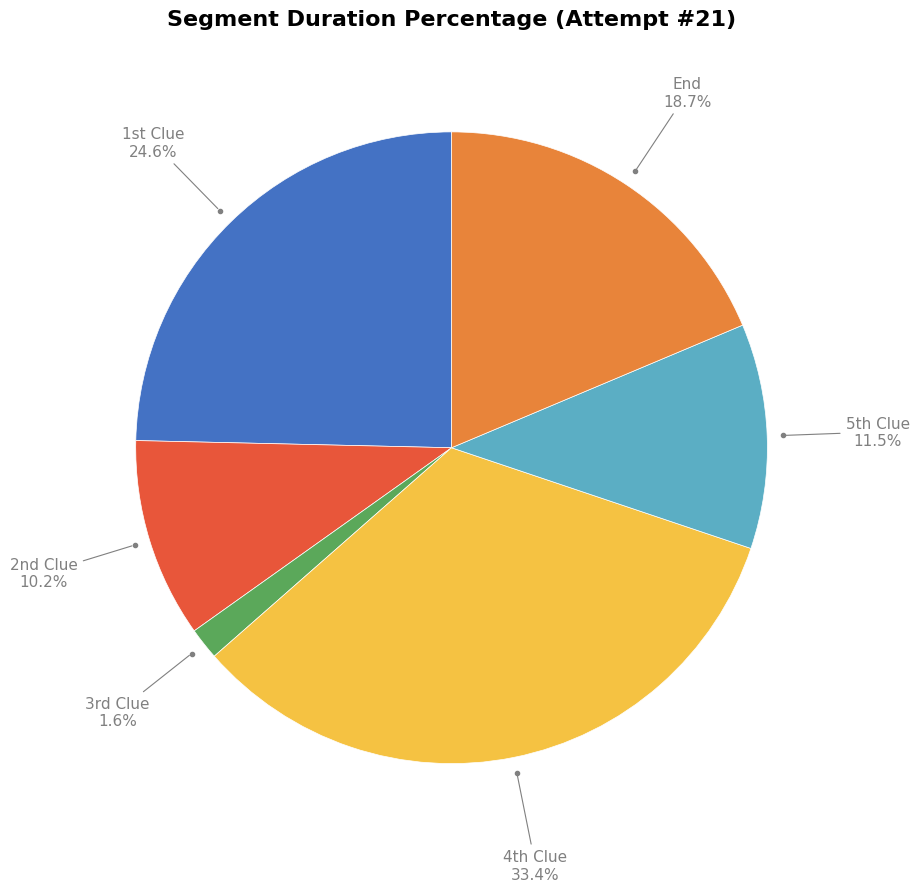

What is the largest slice in the pie chart?

4th Clue